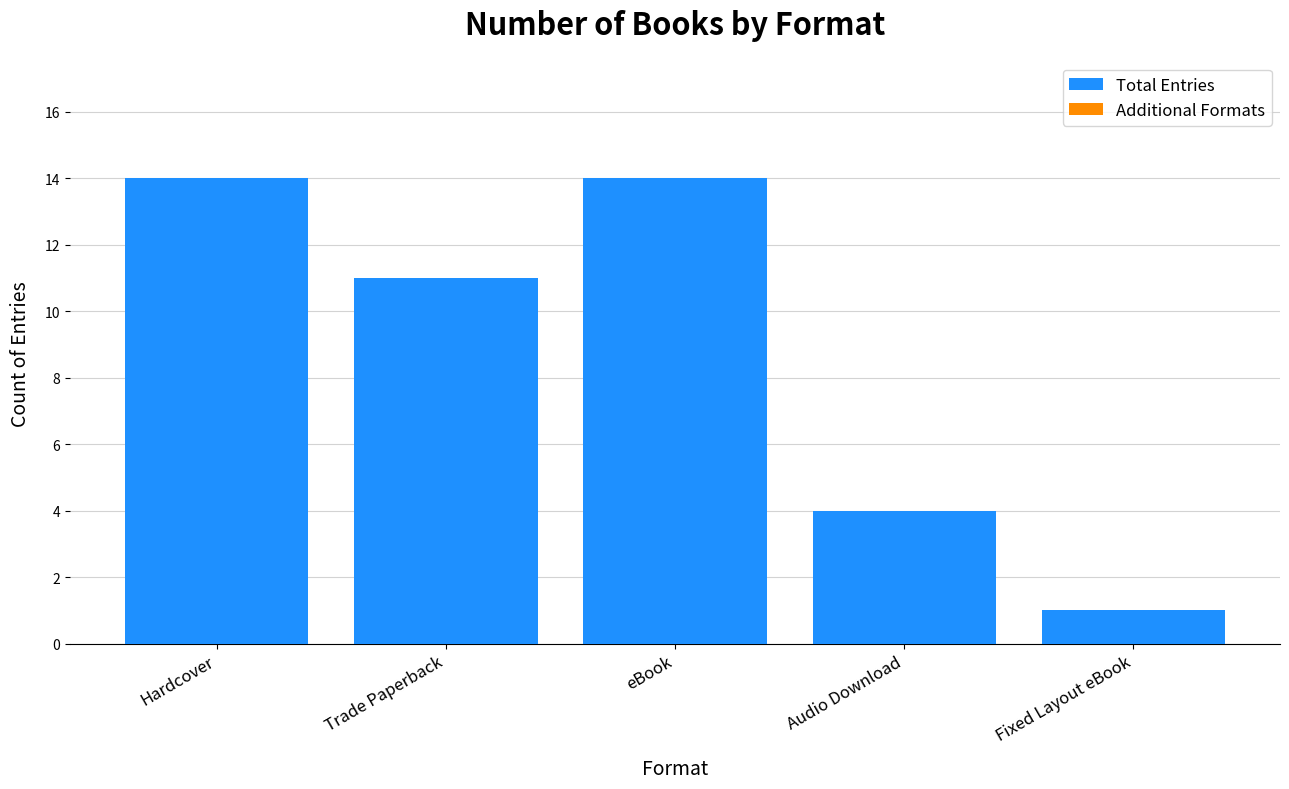

What is the maximum value shown in the chart?

14